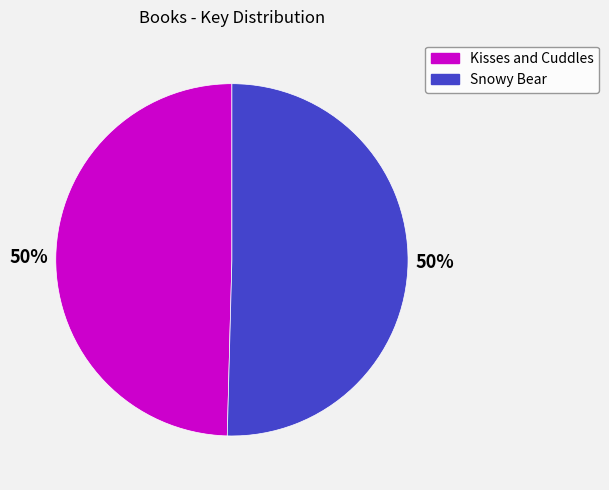

To the nearest percent, what is the average slice percentage?

50%